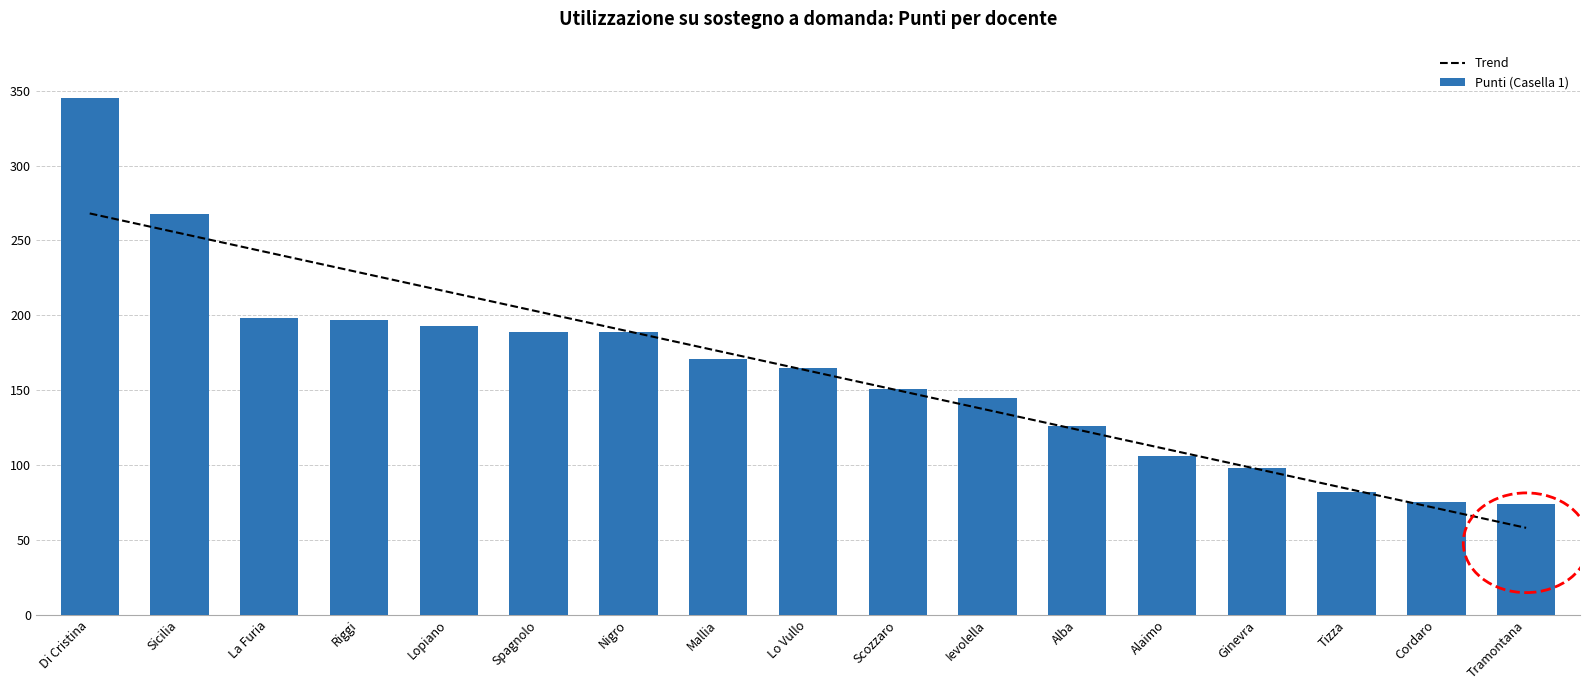

What is the sum of the Punti (Casella 1) values at Alba and Tizza?

208